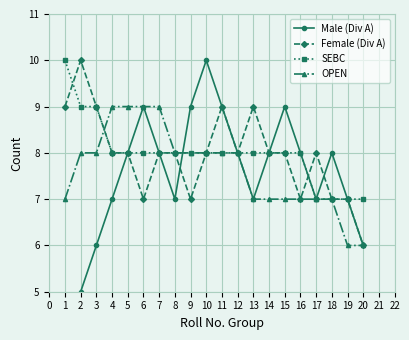

What is the highest value of the SEBC series?

10